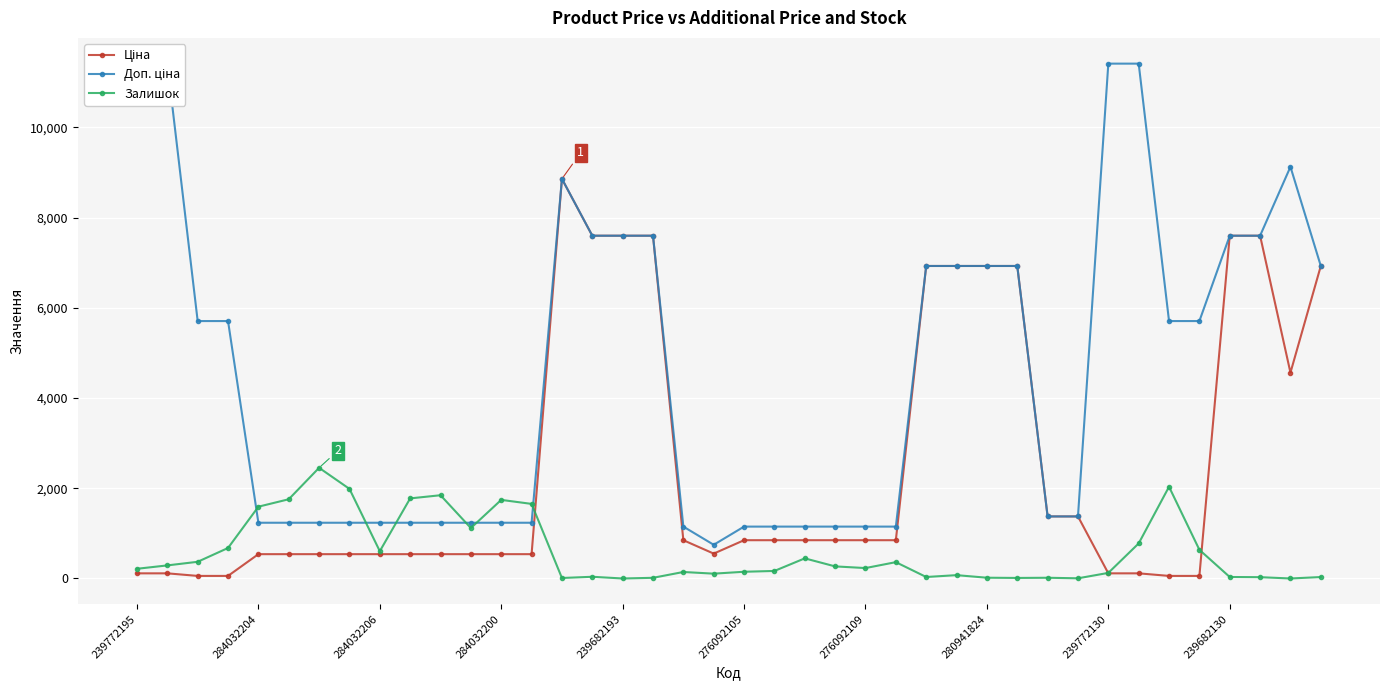

What is the difference between the second highest and minimum values in the Доп. ціна series?

10663.0